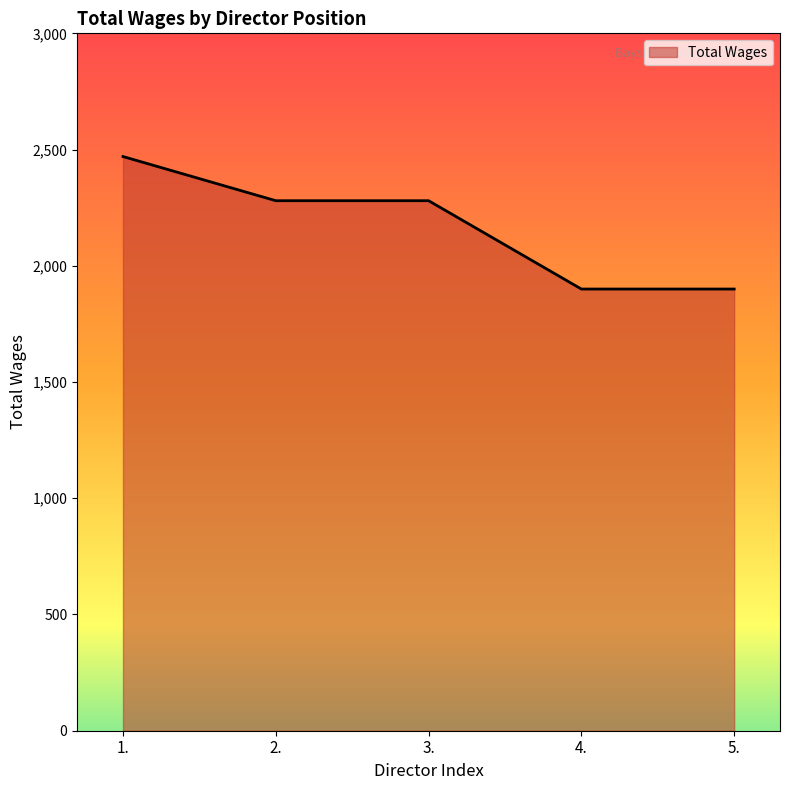

The chart shows a value of 2280 at 2.. True or false?

True